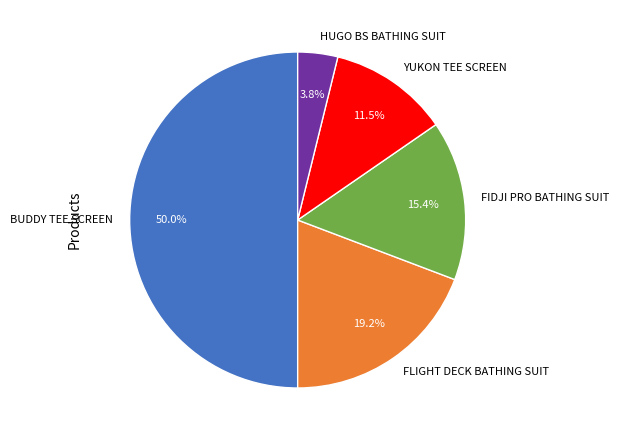

Approximately how many times larger is the value at BUDDY TEE SCREEN compared to YUKON TEE SCREEN?

4.3